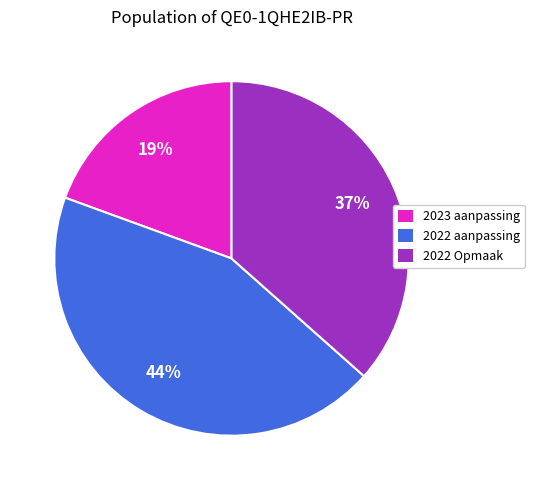

How many segments does this pie chart have?

3